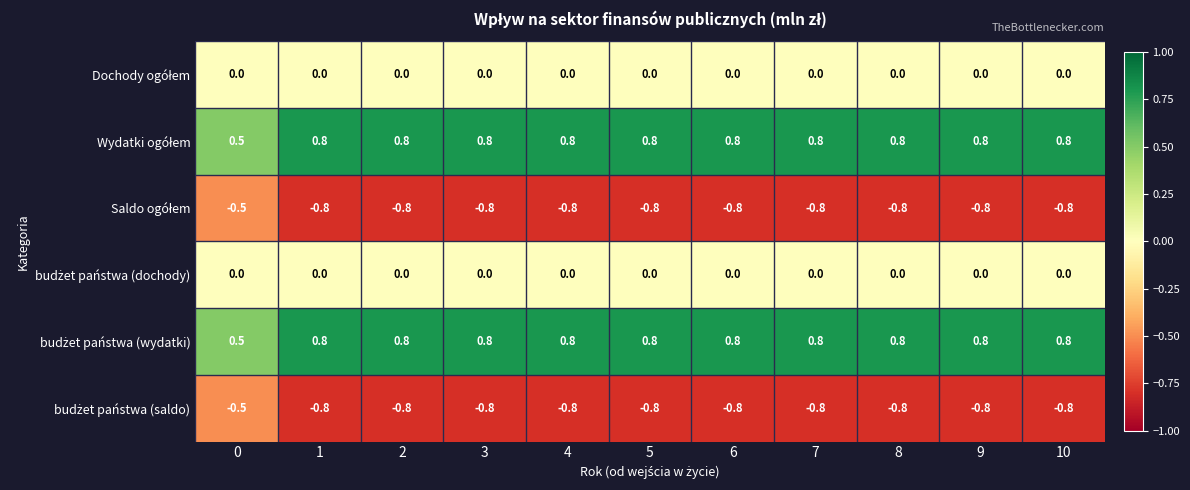

At how many categories does at least one series exceed 0?

11